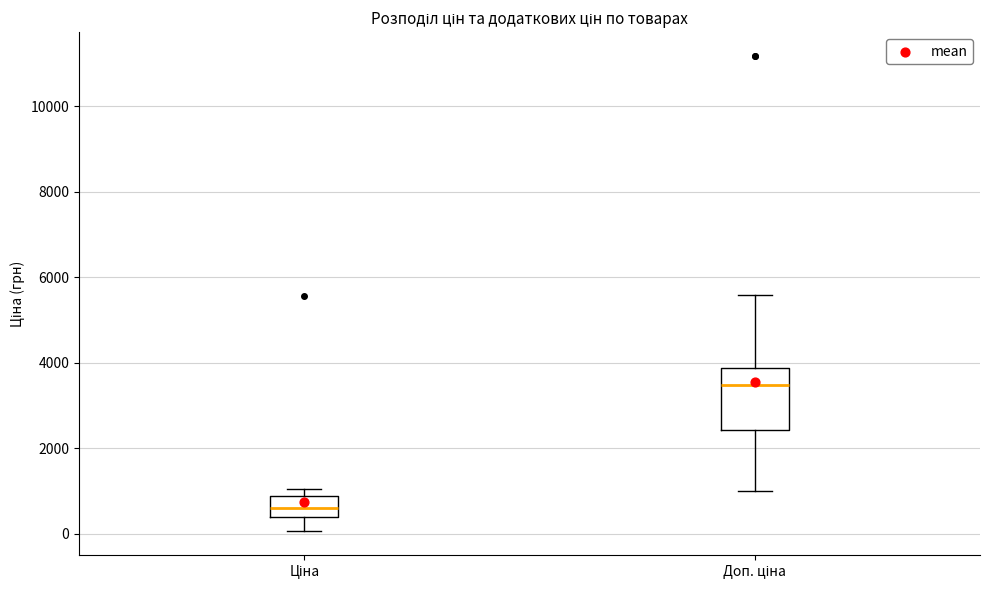

Comparing the boxes themselves (not the whiskers), which one is the tallest?

Доп. ціна